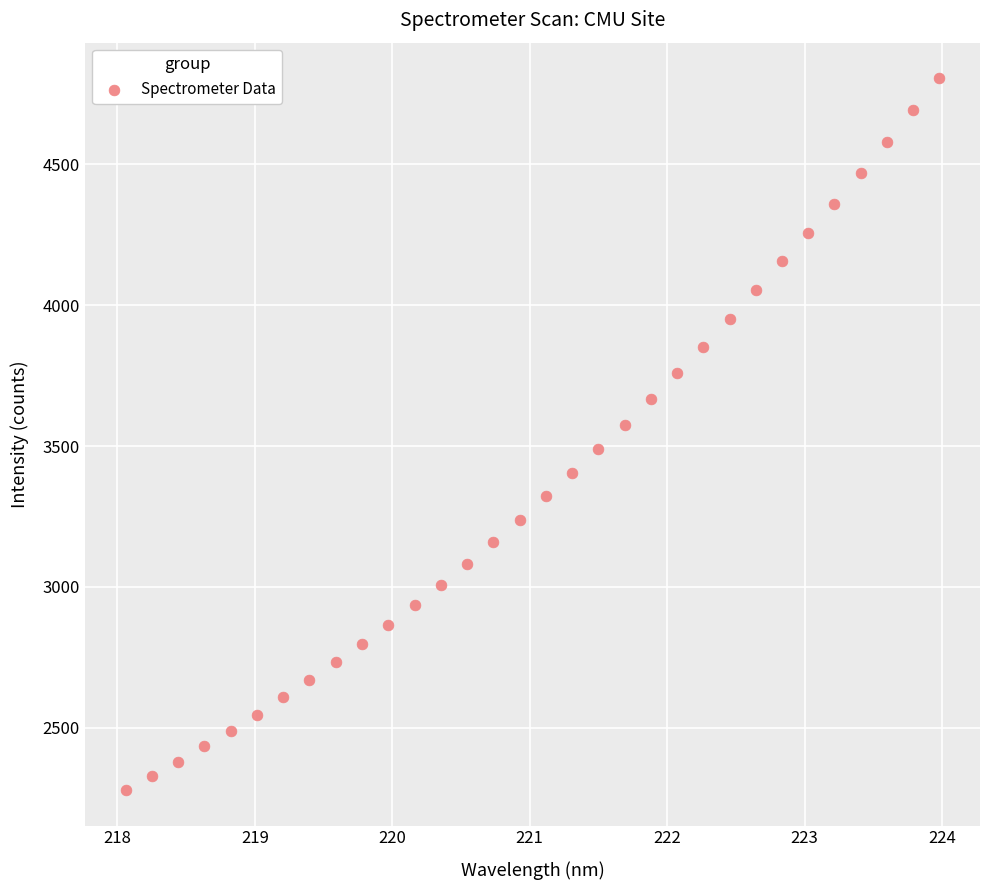

What is the range of X values (max minus min)?

5.9